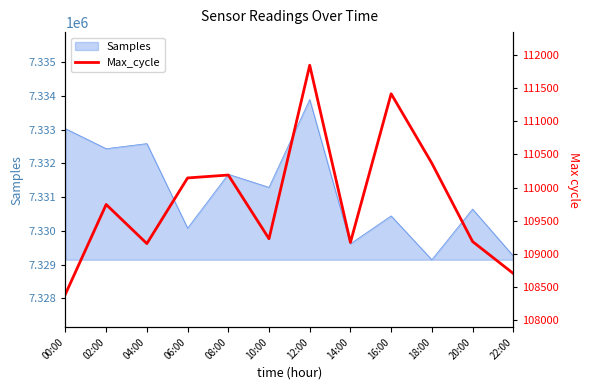

Is it true that Samples equals 10823896 at 04:00?

False